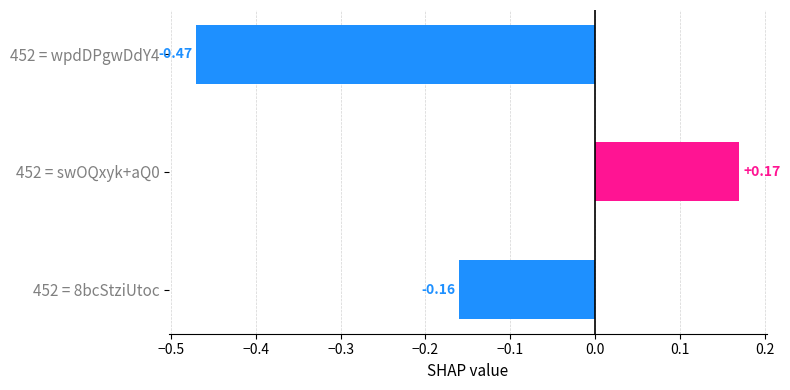

List the labels in order of value, largest first.

452 = swOQxyk+aQ0, 452 = 8bcStziUtoc, 452 = wpdDPgwDdY4